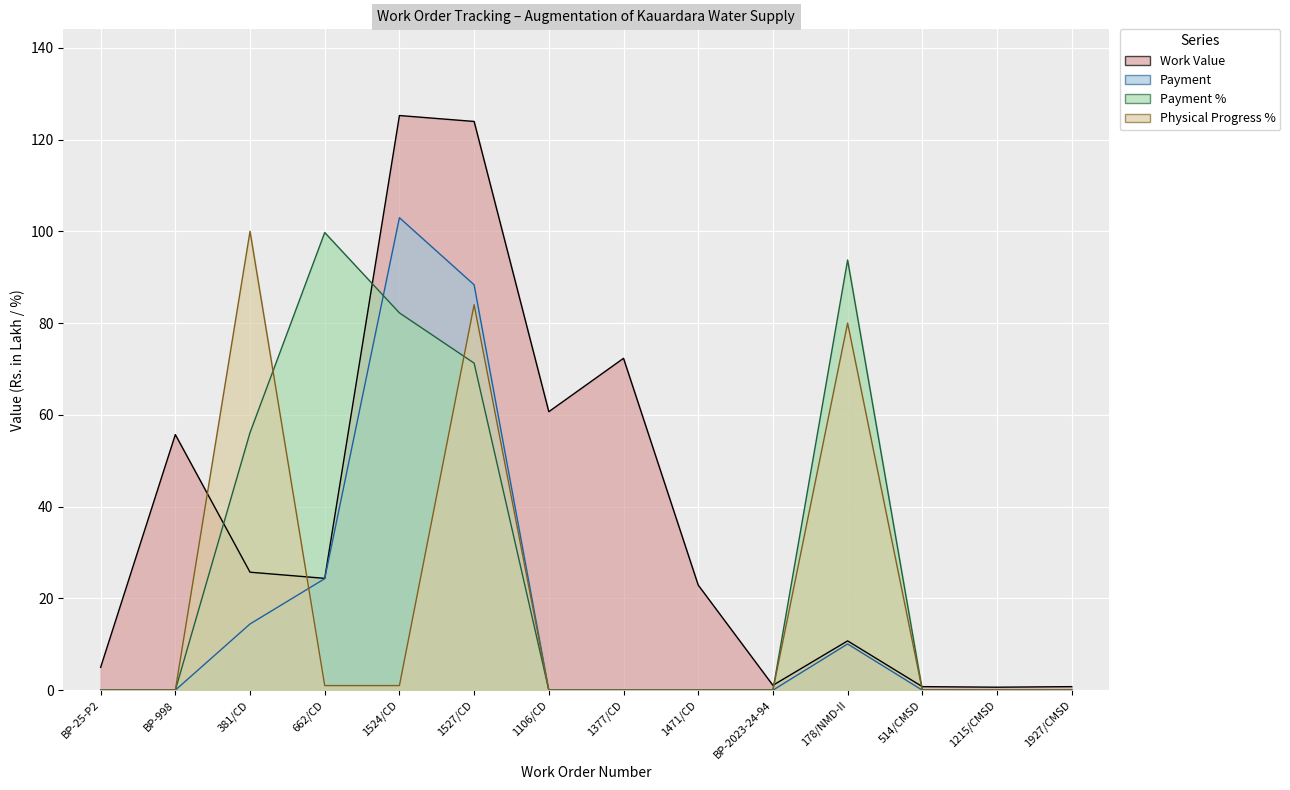

The value of Payment at 1106/CD is 36.4. True or false?

False